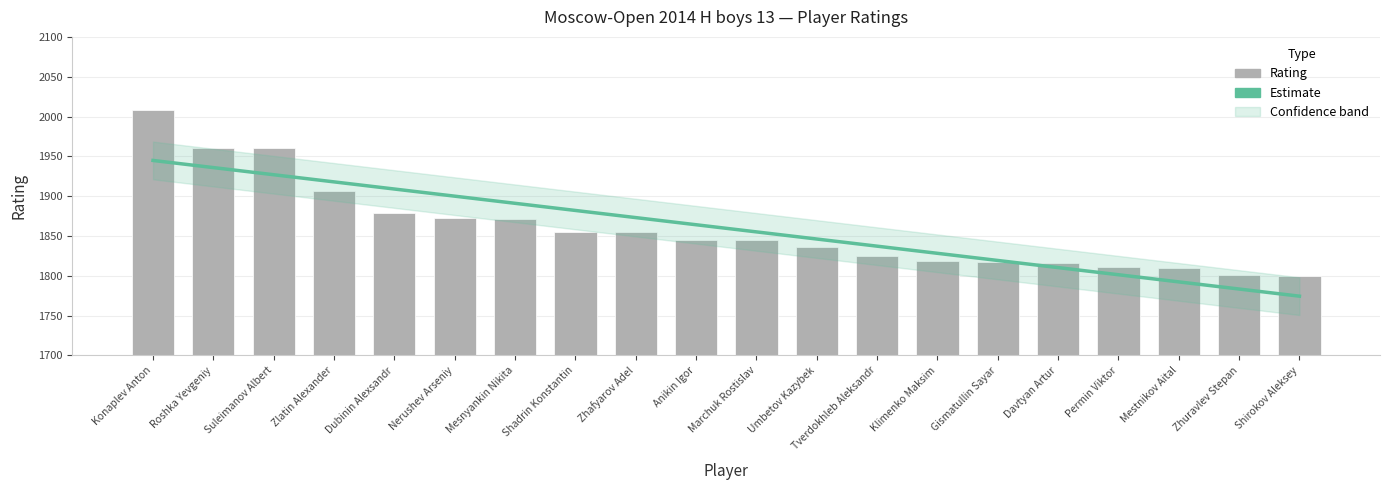

What is the difference between the maximum and minimum values?

208